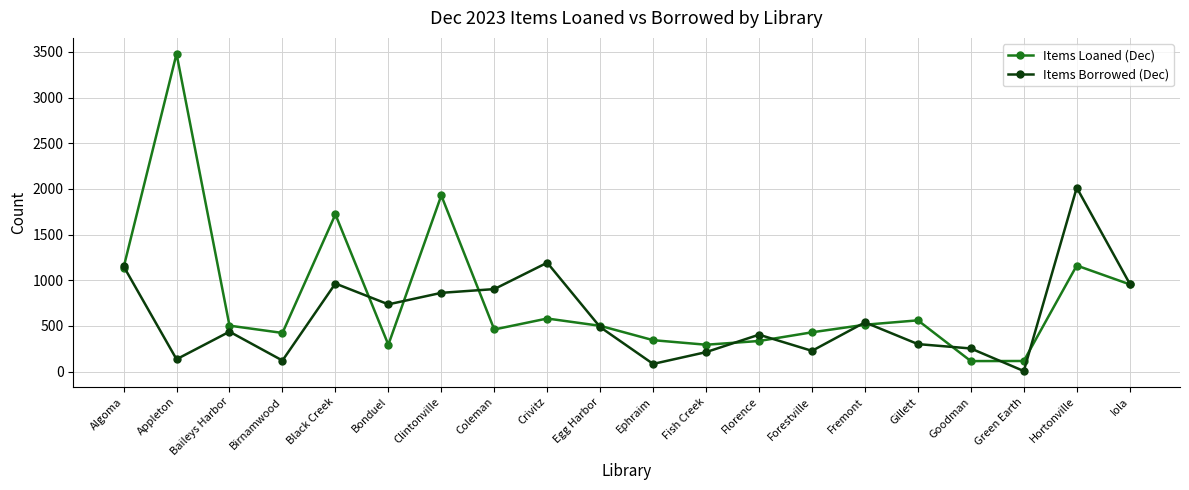

What value does the Items Loaned (Dec) series have at Green Earth, to the nearest 50?

100